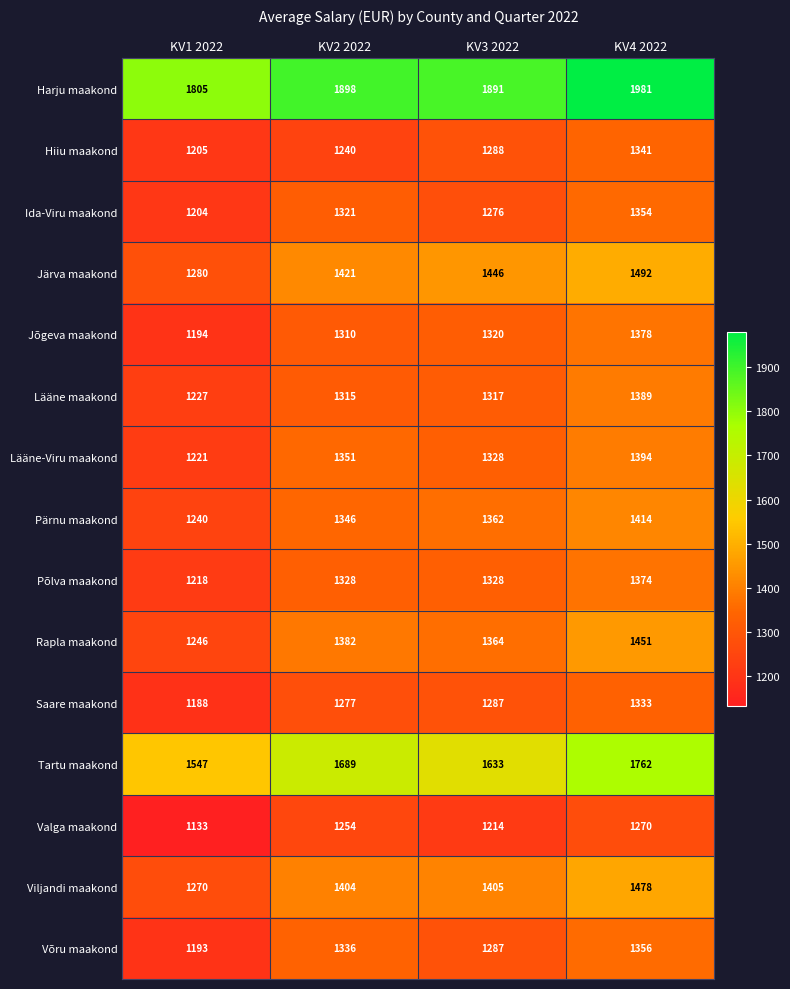

What is the difference between the second highest and minimum values in the Tartu maakond series?

142